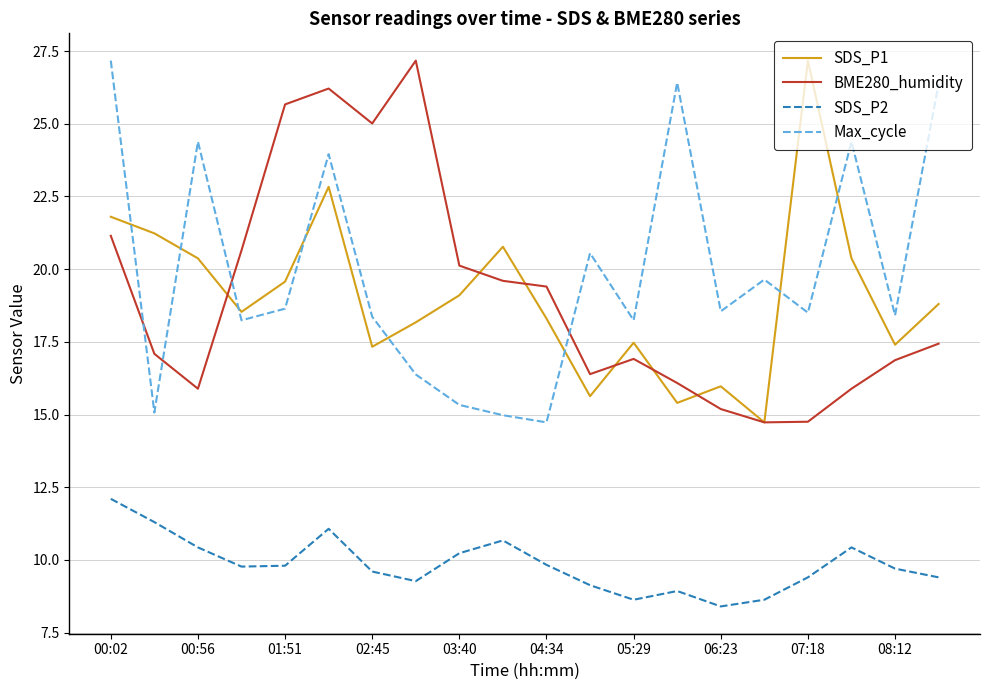

What is the greatest value displayed?

27.2